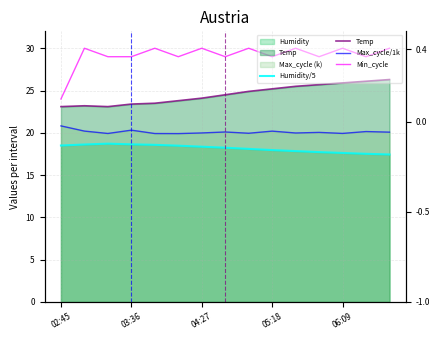

What is the difference between the maximum and minimum values in the Min_cycle series?

6.0